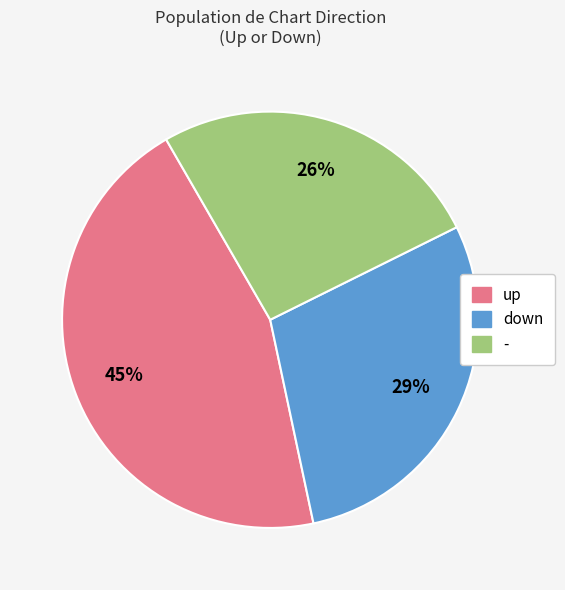

Combined, do up and down account for over 50%?

Yes